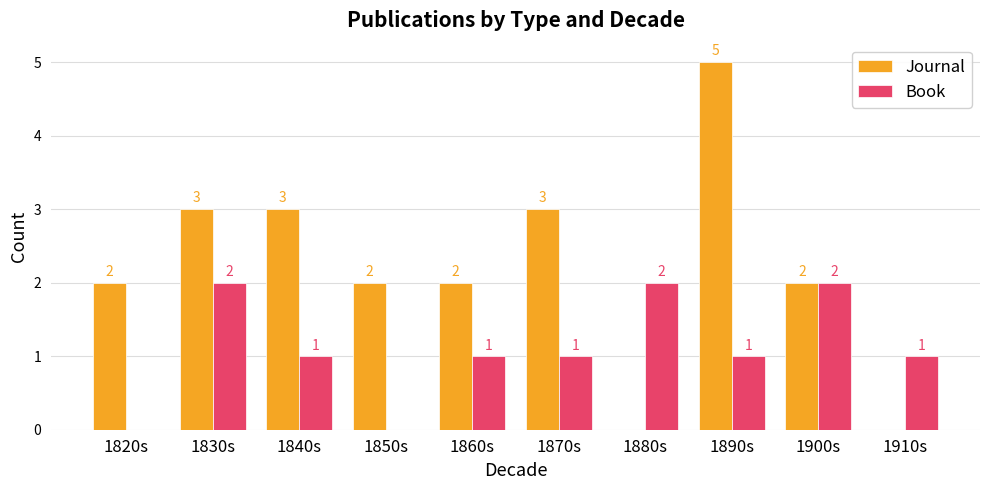

True or false: Journal has a value of 2 at 1820s.

True